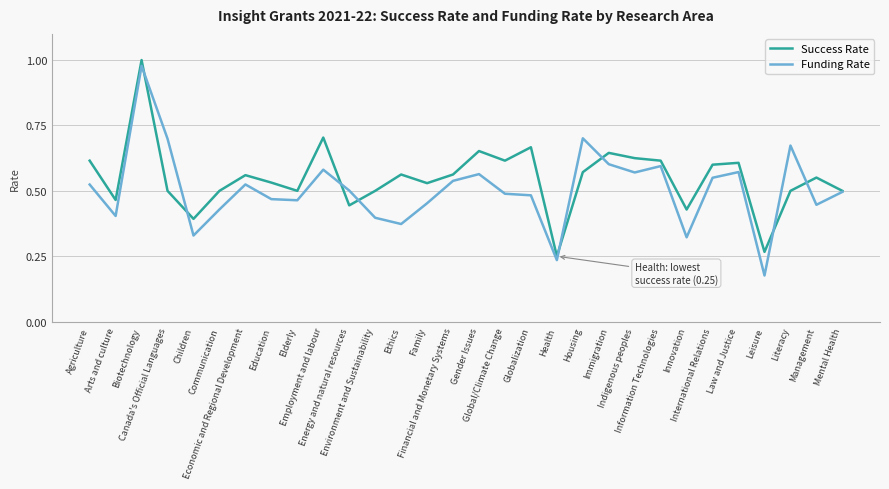

Which series has the largest range (max minus min)?

Funding Rate